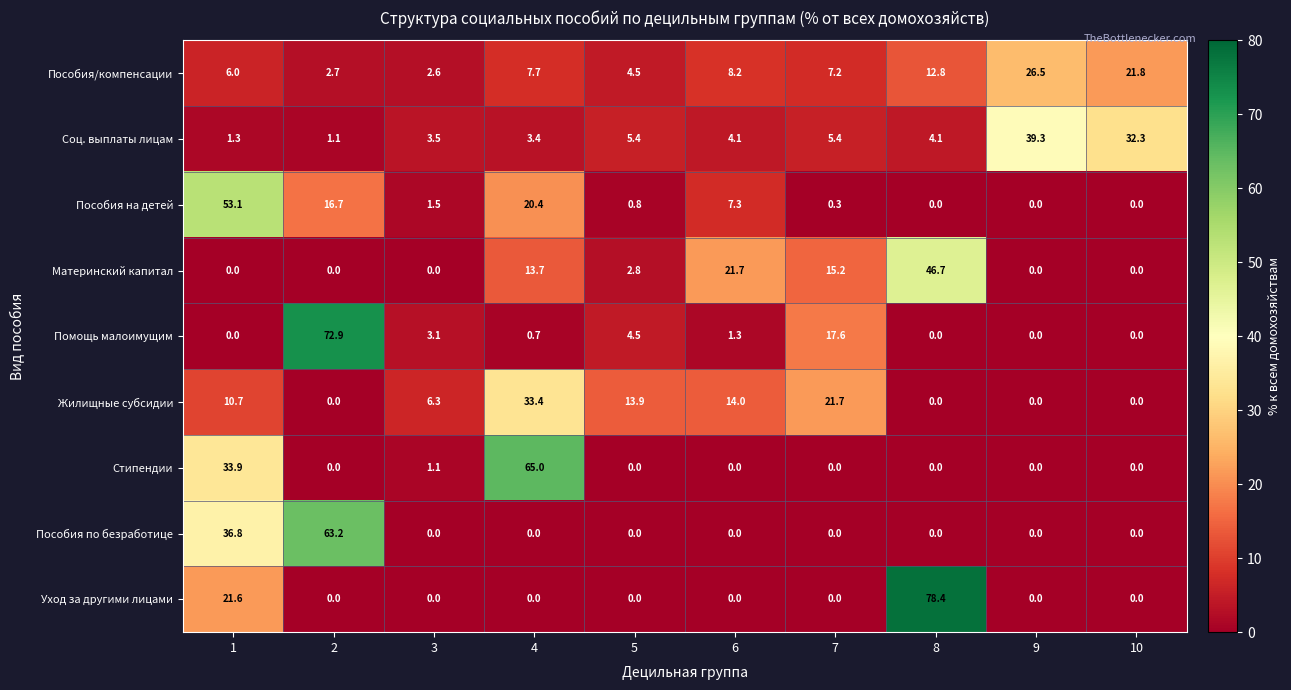

At which category does the chart reach its peak across all series?

8